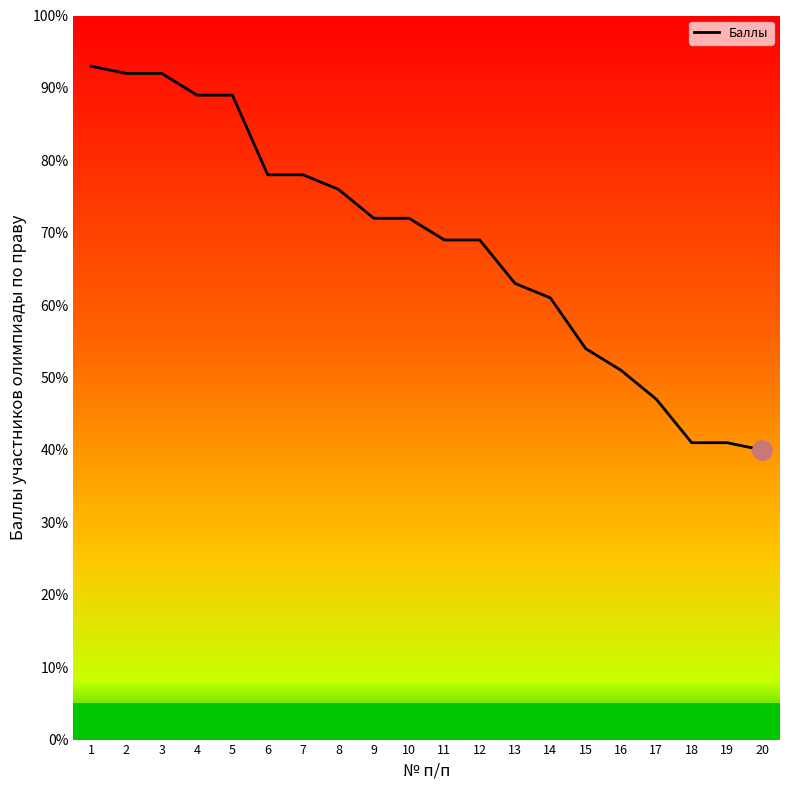

How many values are below 72?

10